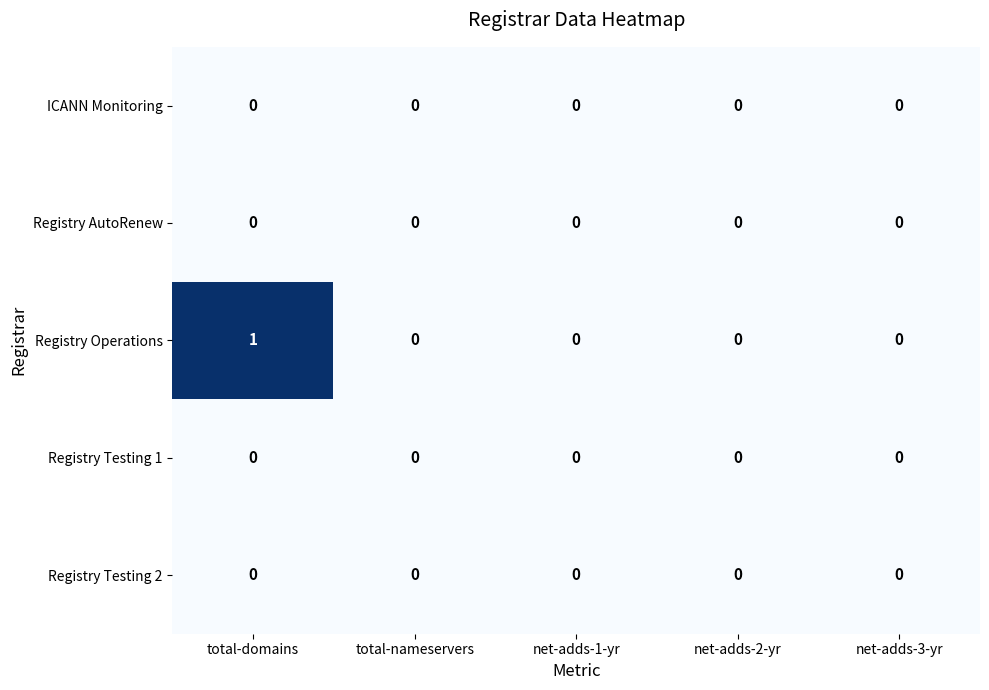

Which category has the highest value across all series?

total-domains